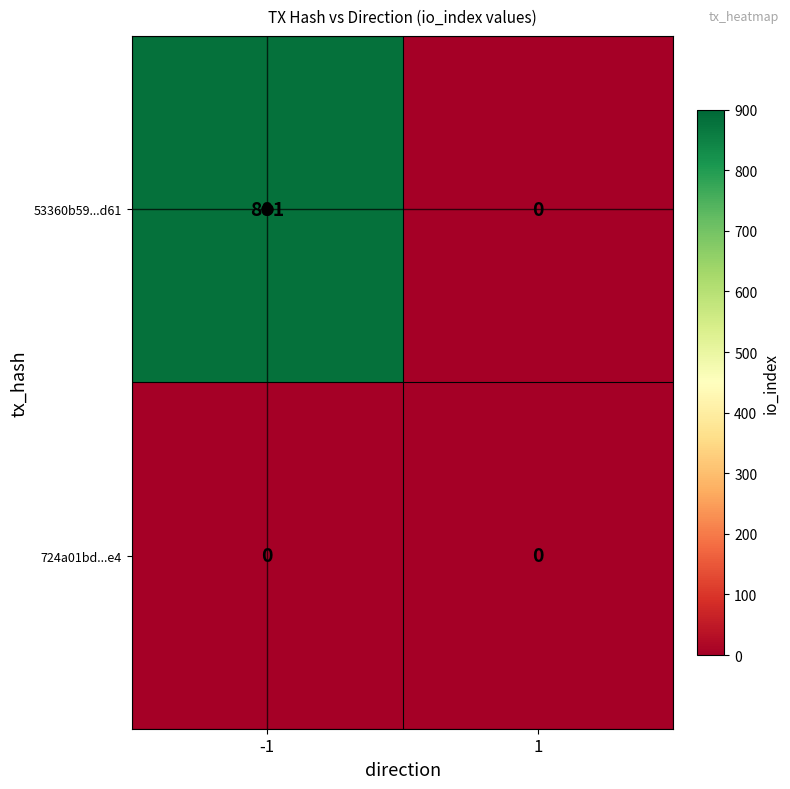

Which series has the widest spread of values?

53360b59...d61